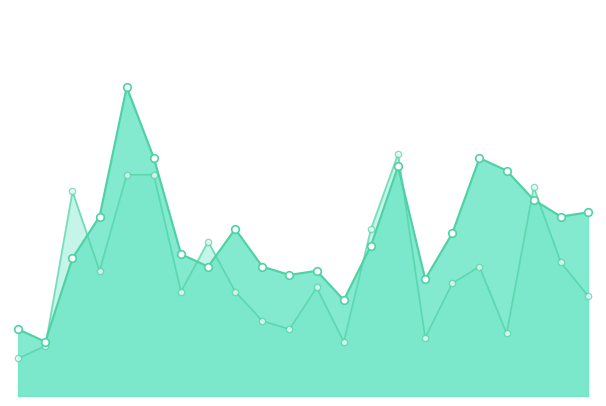

At which category is the sum across all series the highest?

2022-11